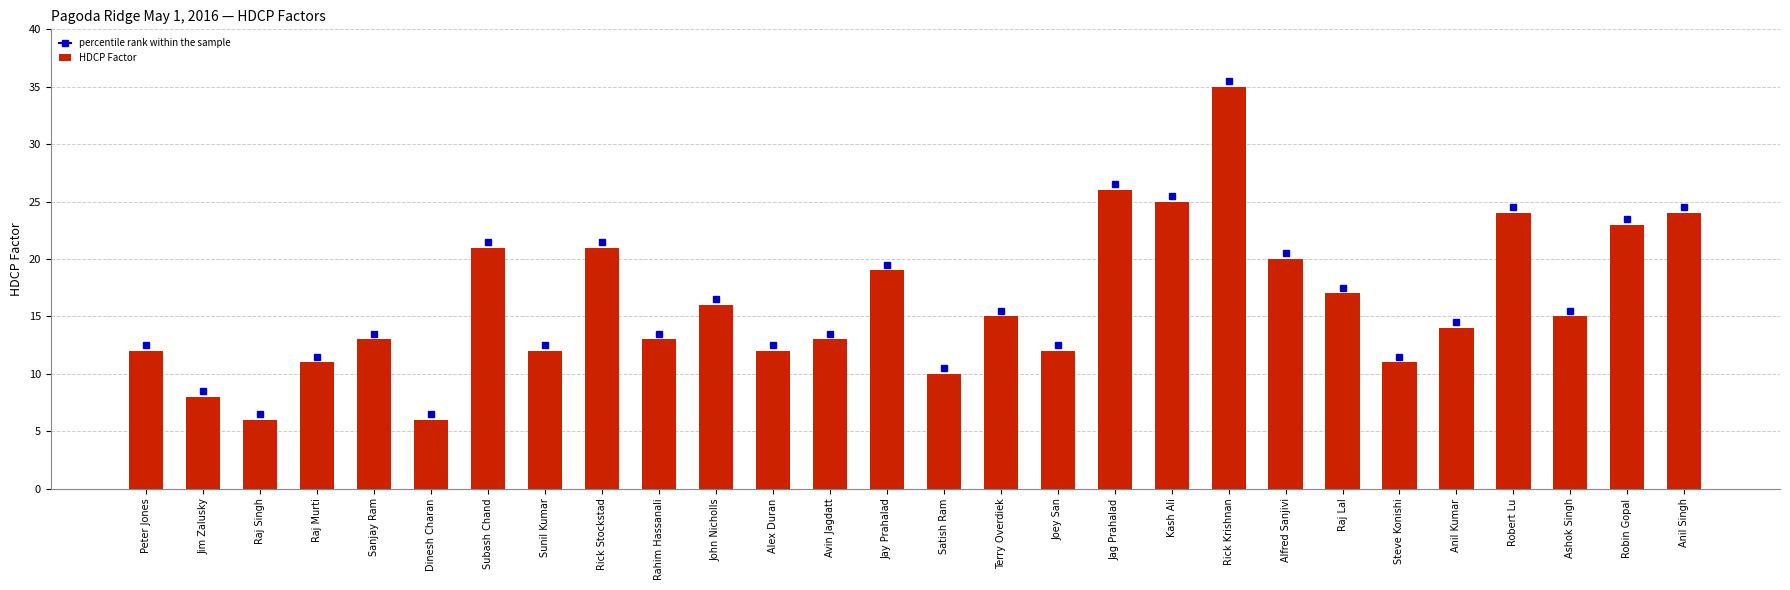

What is the ratio of the value at Kash Ali to the value at Steve Konishi?

2.3